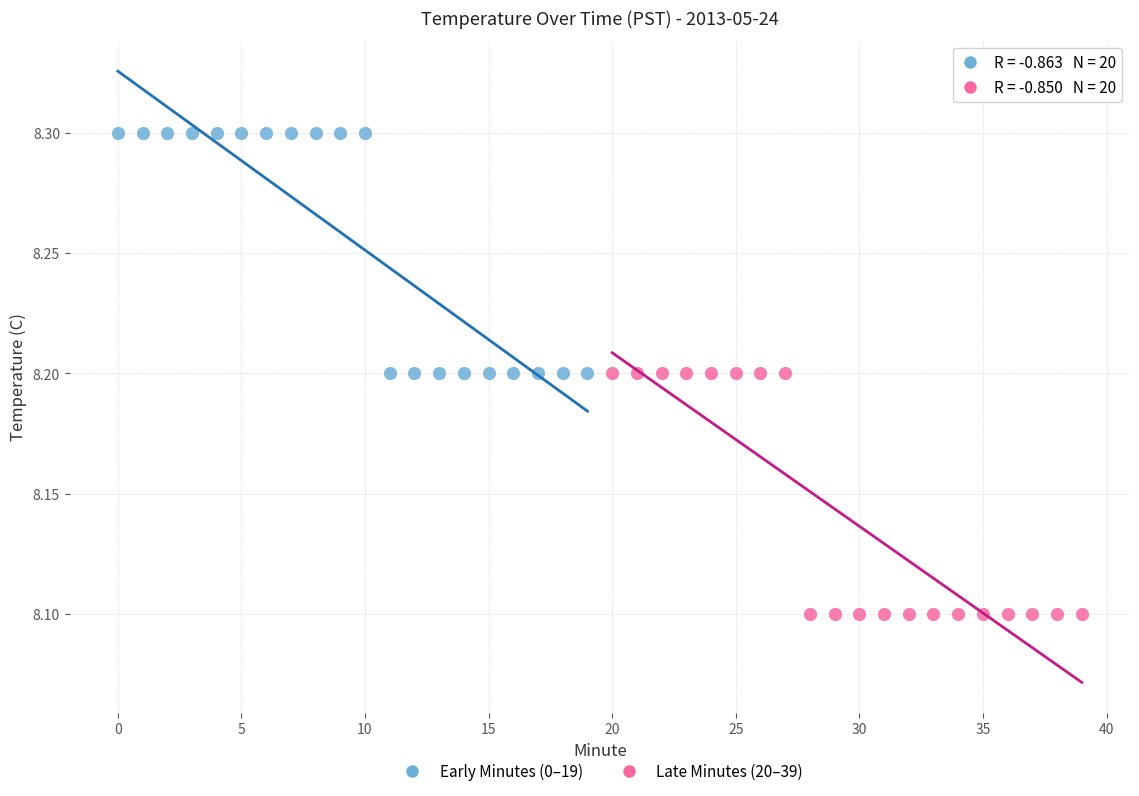

Which series reaches the minimum Y coordinate?

Late Minutes (20–39)